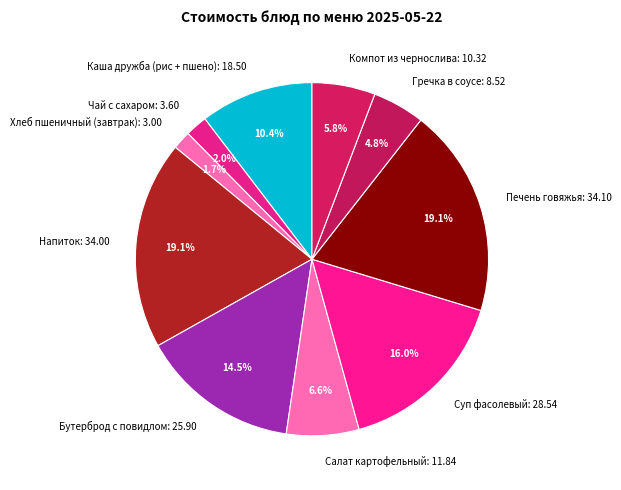

Which has a higher value, Чай с сахаром or Суп фасолевый?

Суп фасолевый